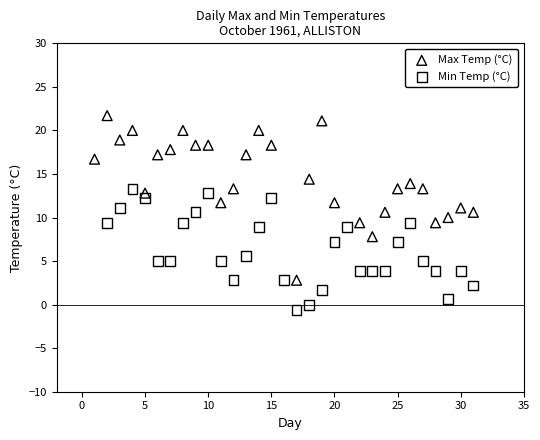

Which series has the widest spread of Y values?

Max Temp (°C)